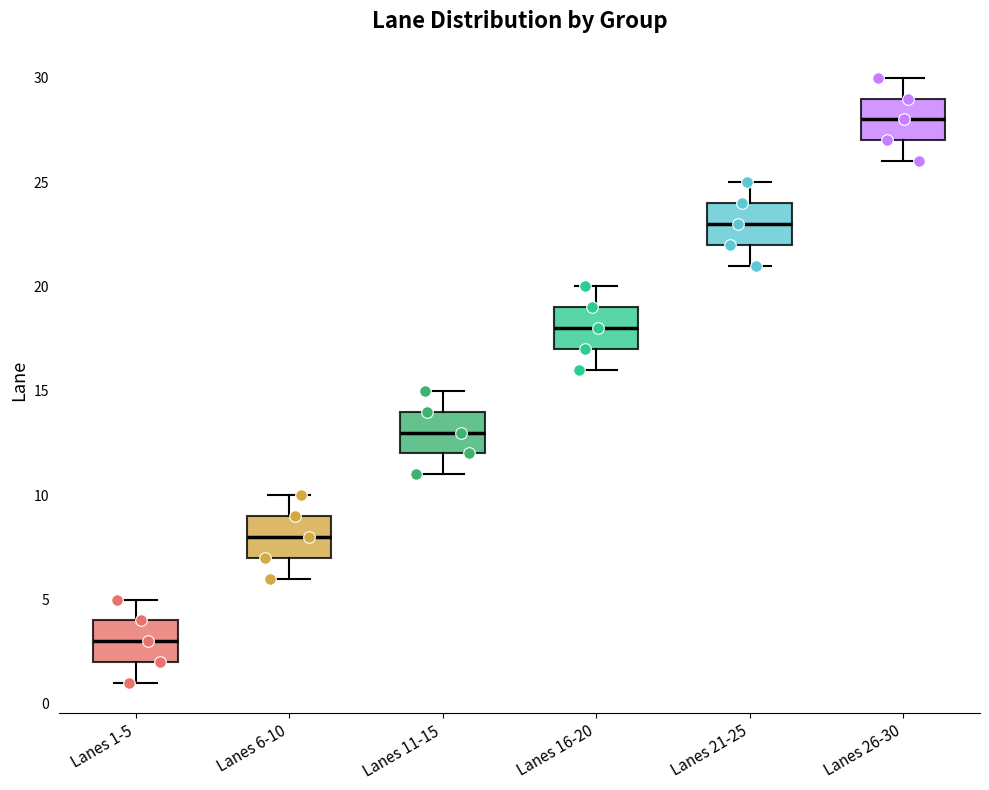

Reading left to right, transcribe this box plot: for each box, give where its median line is, the range the box spans, and where its two whiskers end, as read against the y-axis. The values are not printed on the chart, so give them approximately, as read against the axis.

Lanes 1-5: median 3, box 2 to 4, whiskers 1 to 5
Lanes 6-10: median 8, box 7 to 9, whiskers 6 to 10
Lanes 11-15: median 13, box 12 to 14, whiskers 11 to 15
Lanes 16-20: median 18, box 17 to 19, whiskers 16 to 20
Lanes 21-25: median 23, box 22 to 24, whiskers 21 to 25
Lanes 26-30: median 28, box 27 to 29, whiskers 26 to 30